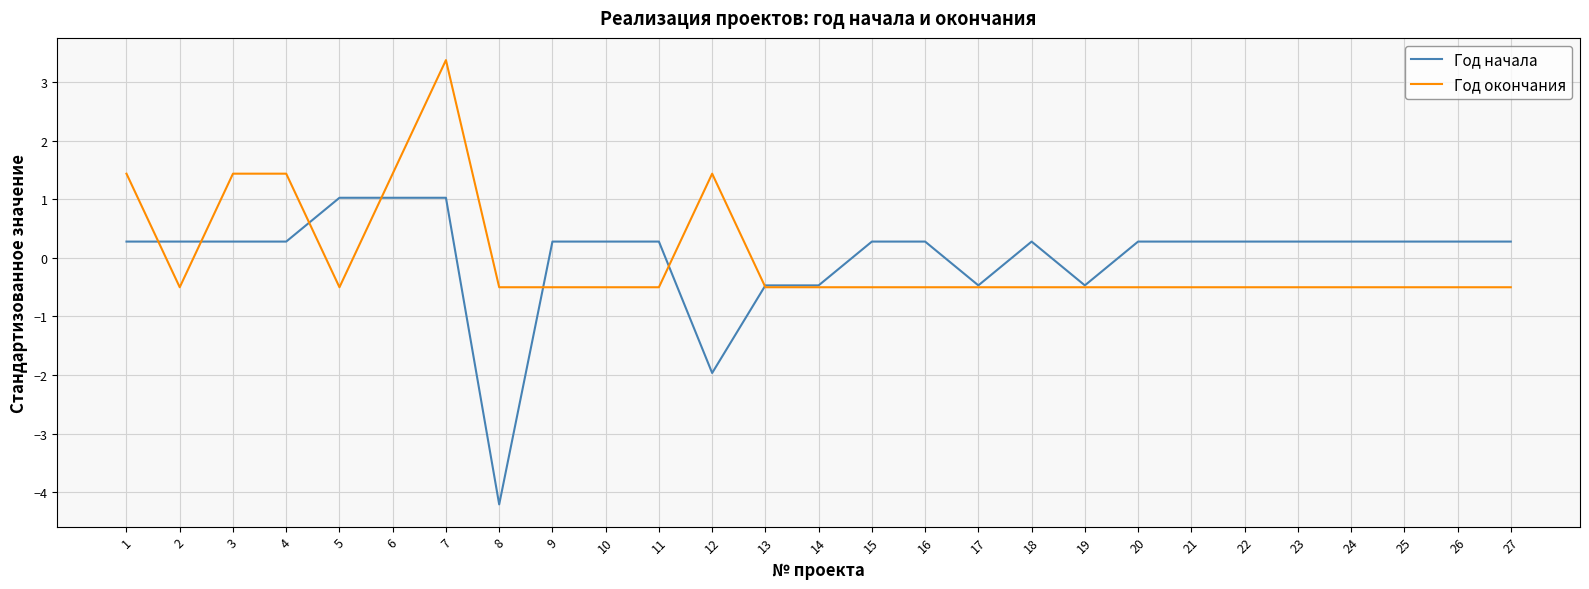

Reading right to left, list all the values displayed in this chart.

Год начала: 0.3	0.3	0.3	0.3	0.3	0.3	0.3	0.3	-0.5	0.3	-0.5	0.3	0.3	-0.5	-0.5	-2.0	0.3	0.3	0.3	-4.2	1.0	1.0	1.0	0.3	0.3	0.3	0.3
Год окончания: -0.5	-0.5	-0.5	-0.5	-0.5	-0.5	-0.5	-0.5	-0.5	-0.5	-0.5	-0.5	-0.5	-0.5	-0.5	1.4	-0.5	-0.5	-0.5	-0.5	3.4	1.4	-0.5	1.4	1.4	-0.5	1.4